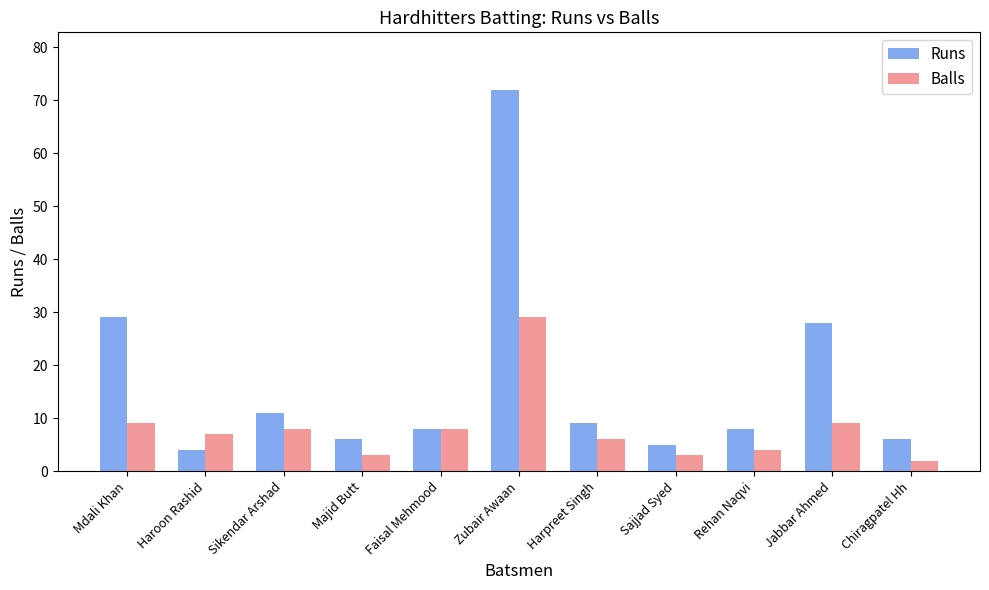

Is the value of Runs at Majid Butt greater than the value of Balls at Zubair Awaan?

No